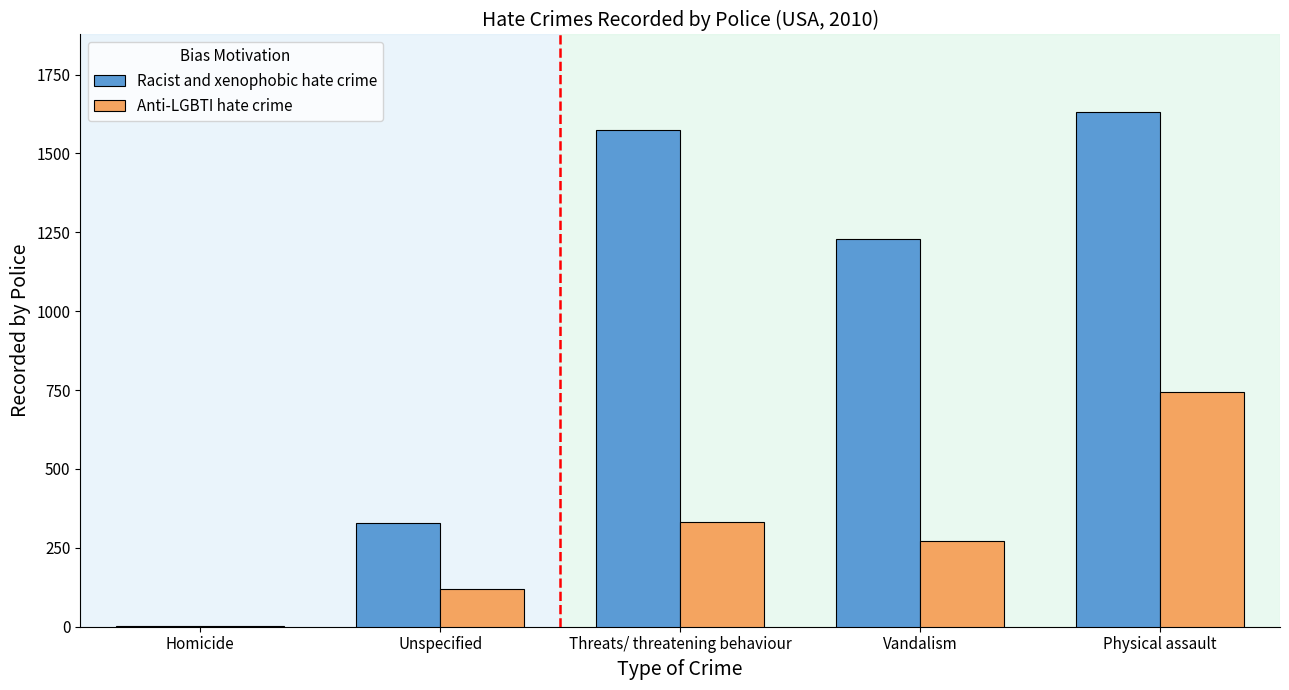

Which series has the largest range (max minus min)?

Racist and xenophobic hate crime